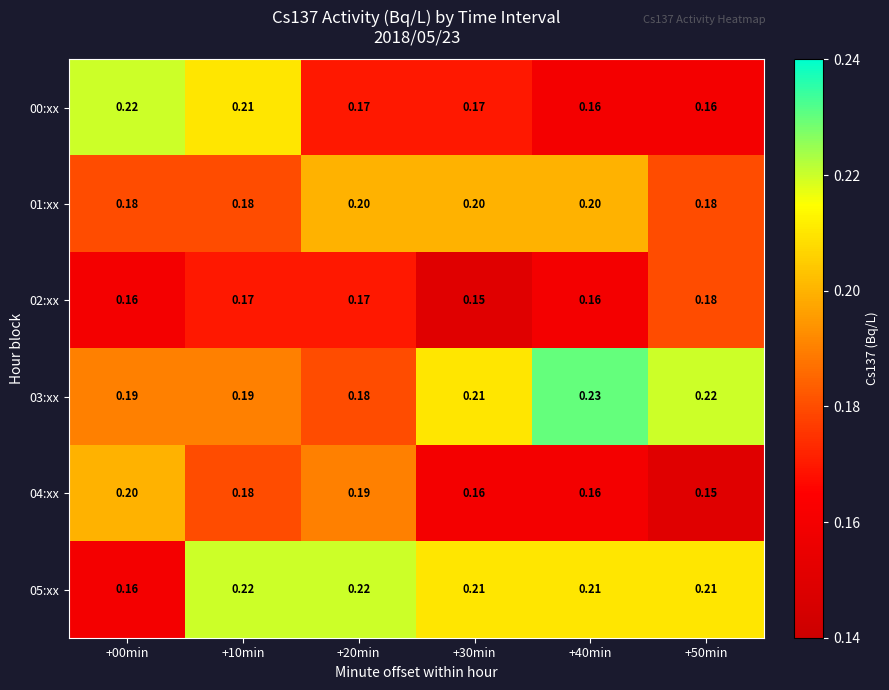

Is the value of 00:xx at +00min greater than the value of 05:xx at +50min?

Yes